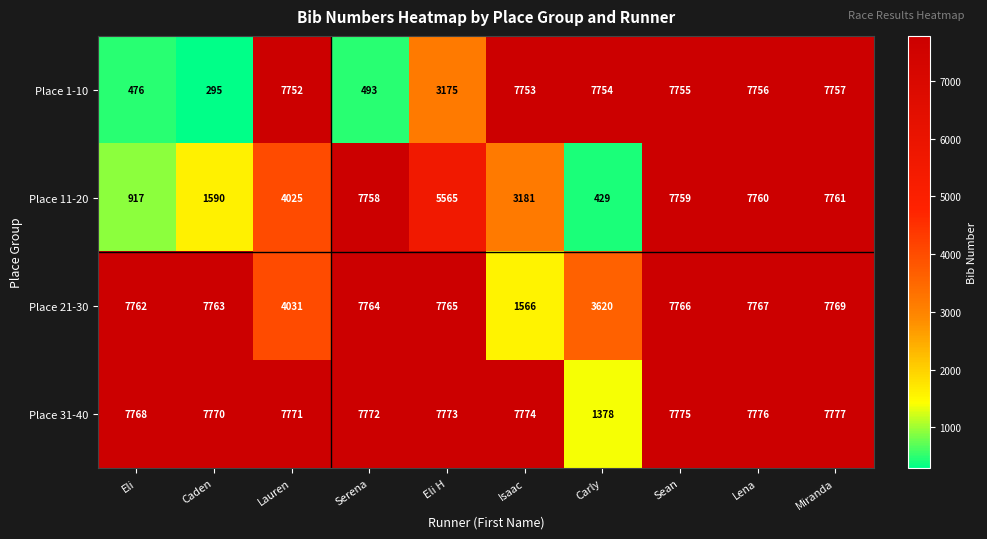

The Place 31-40 series shows 1378 at Carly. True or false?

True